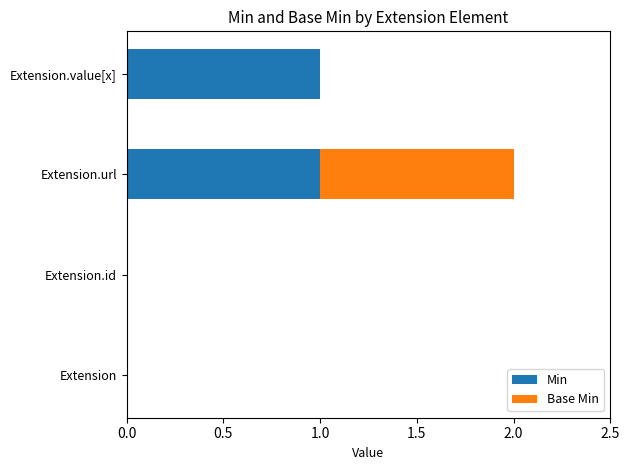

At which category is the sum across all series the highest?

Extension.url